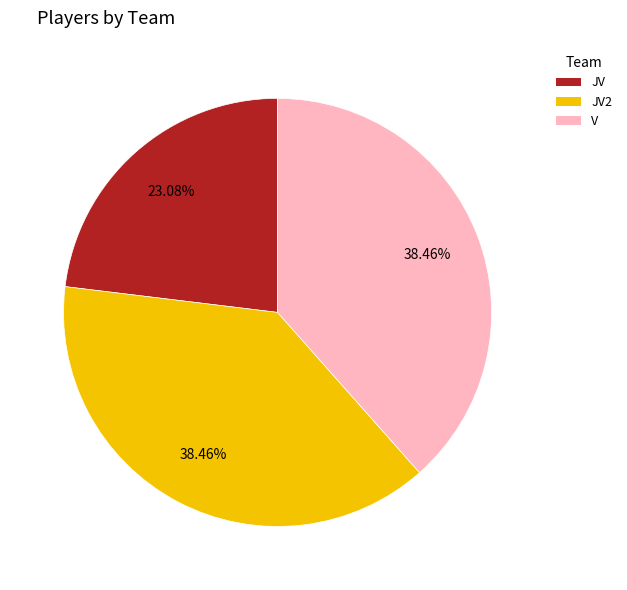

Is there any slice that represents more than half of the pie?

No